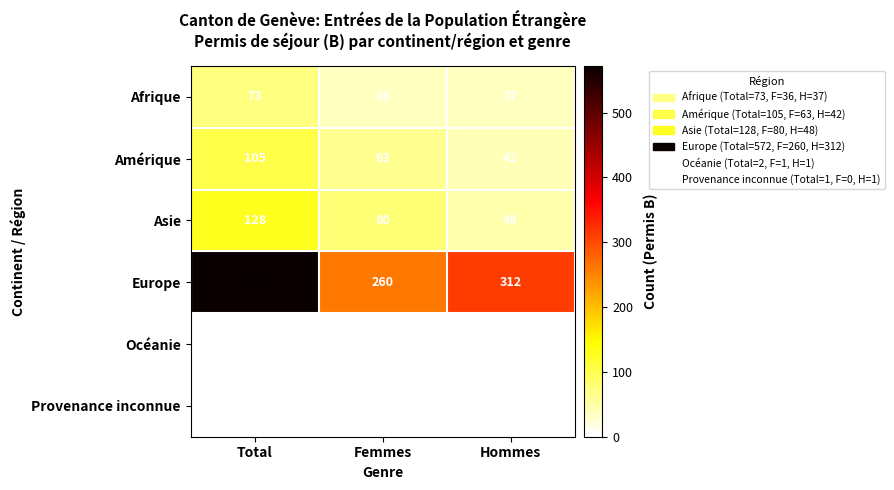

True or false: Provenance inconnue has a value of 1 at Hommes.

True